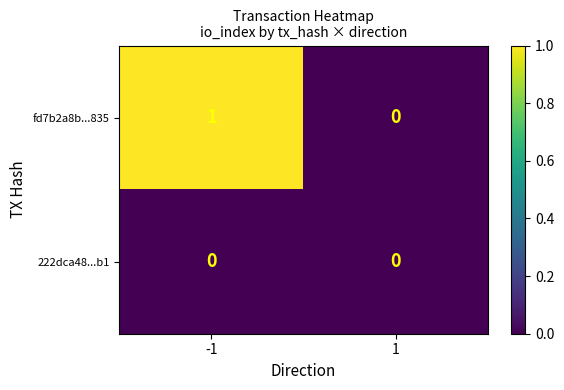

Is the value of 222dca48...b1 at -1 greater than the value of fd7b2a8b...835 at -1?

No